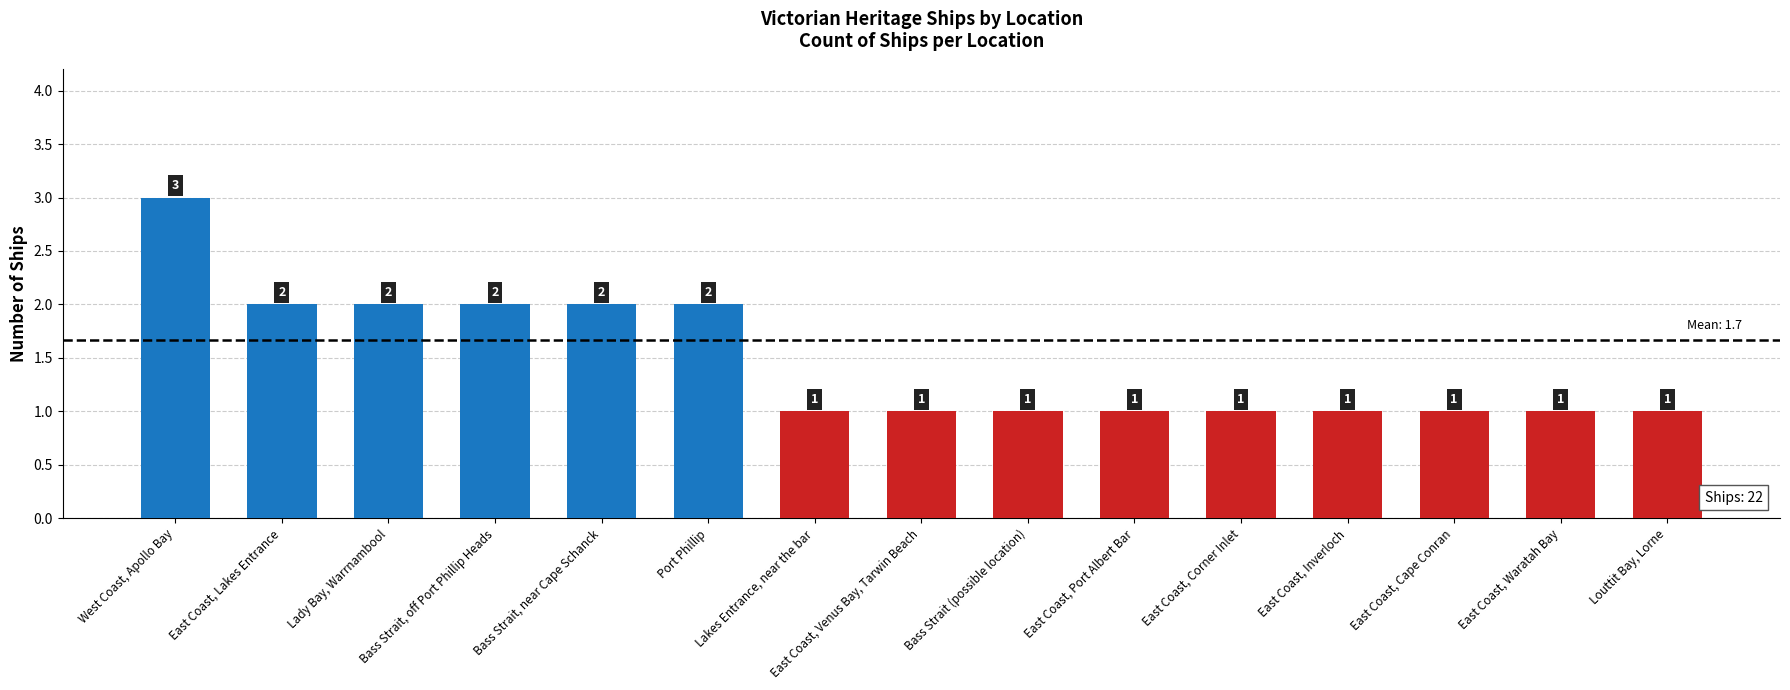

What is the smallest value displayed?

1